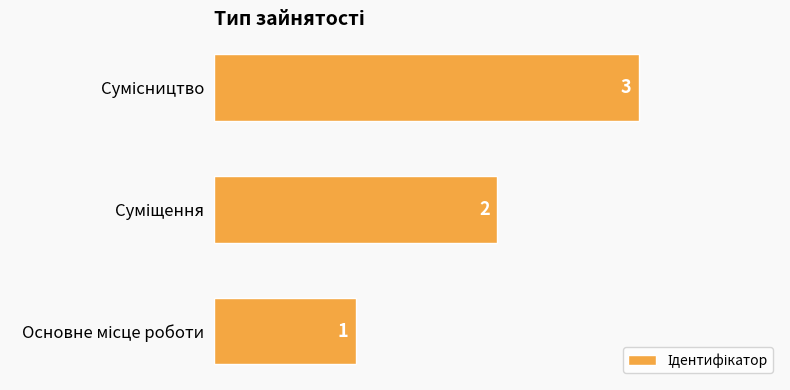

Does the chart contain any negative values?

No